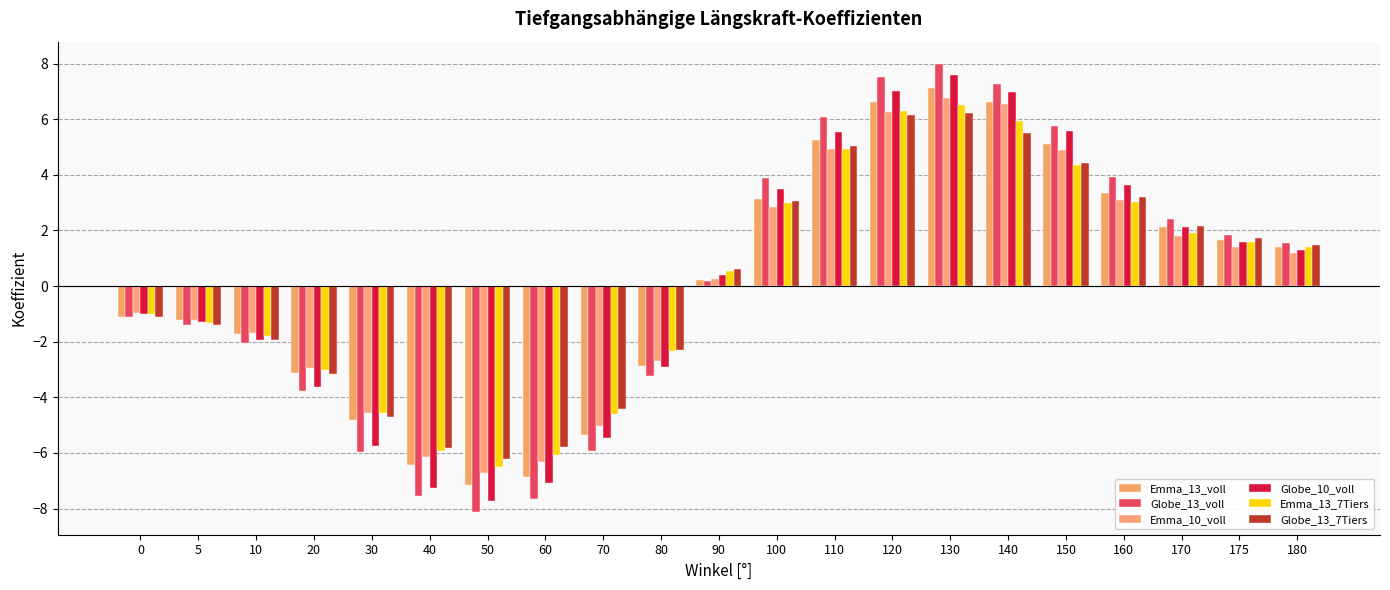

How many bars are there in total?

126